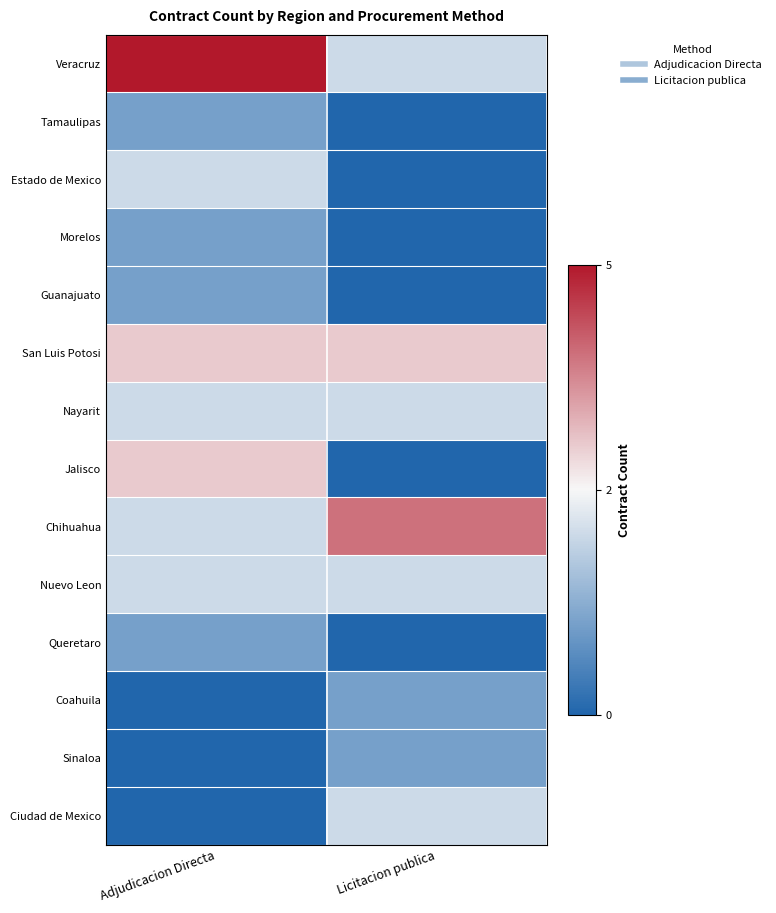

At which category is the sum across all series the highest?

Adjudicacion Directa